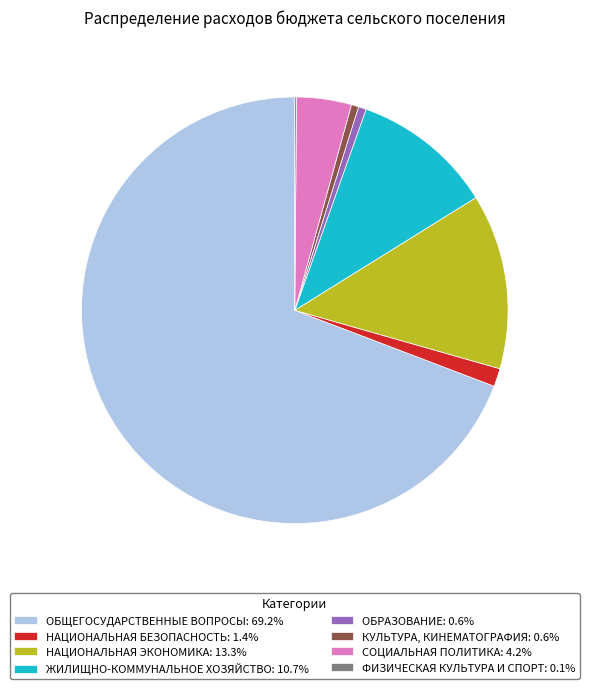

Does ЖИЛИЩНО-КОММУНАЛЬНОЕ ХОЗЯЙСТВО represent more than half of the total?

No